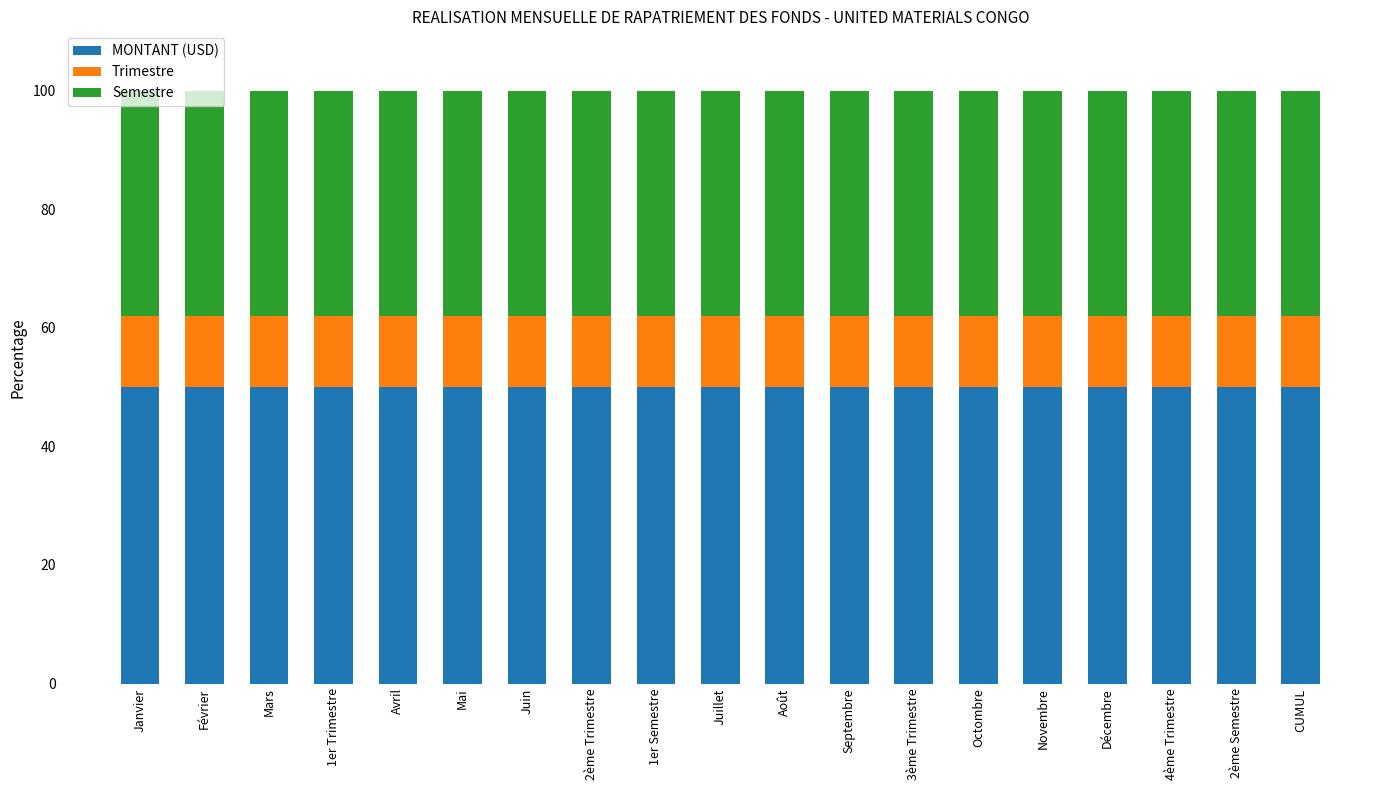

What value does the MONTANT (USD) series have at Avril?

50